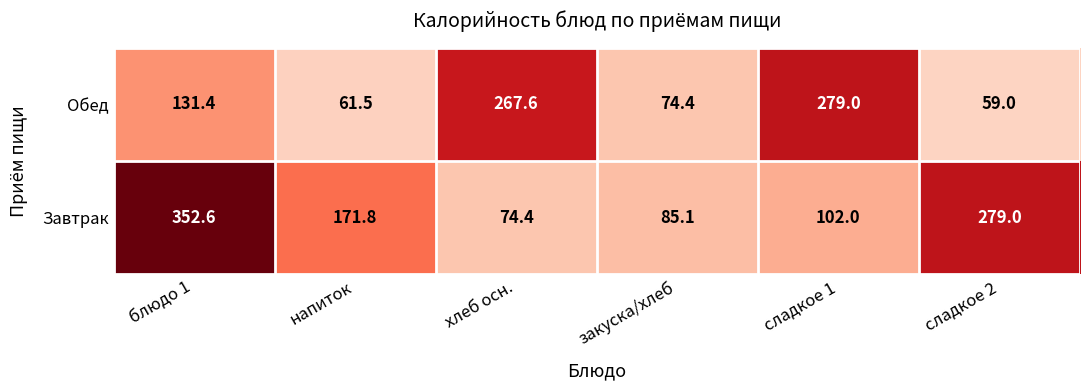

What is the approximate value of Обед at блюдо 1?

131.4